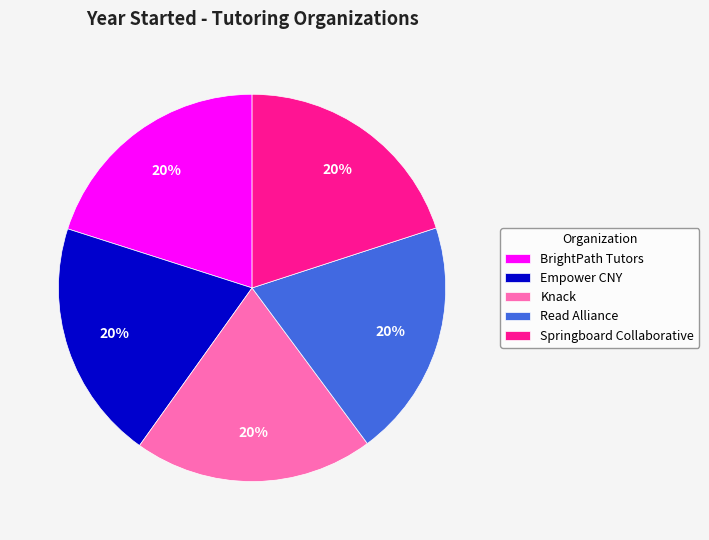

How many slices are in this pie chart?

5